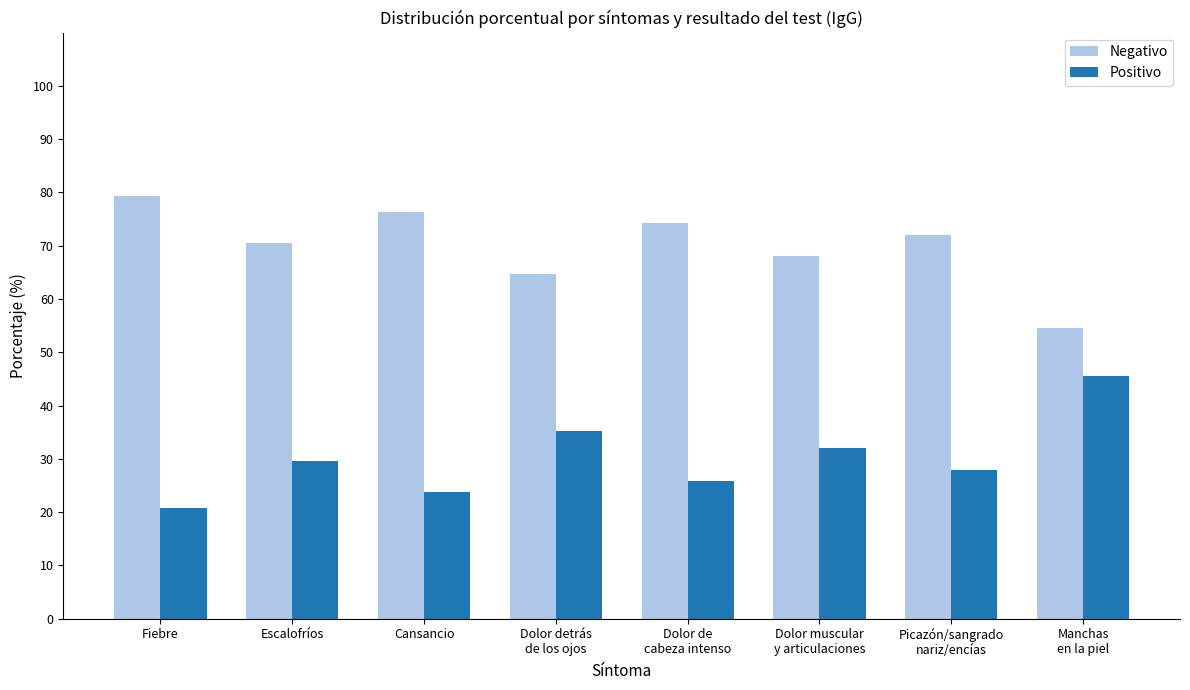

Rank the series by their average value, from lowest to highest.

Positivo, Negativo